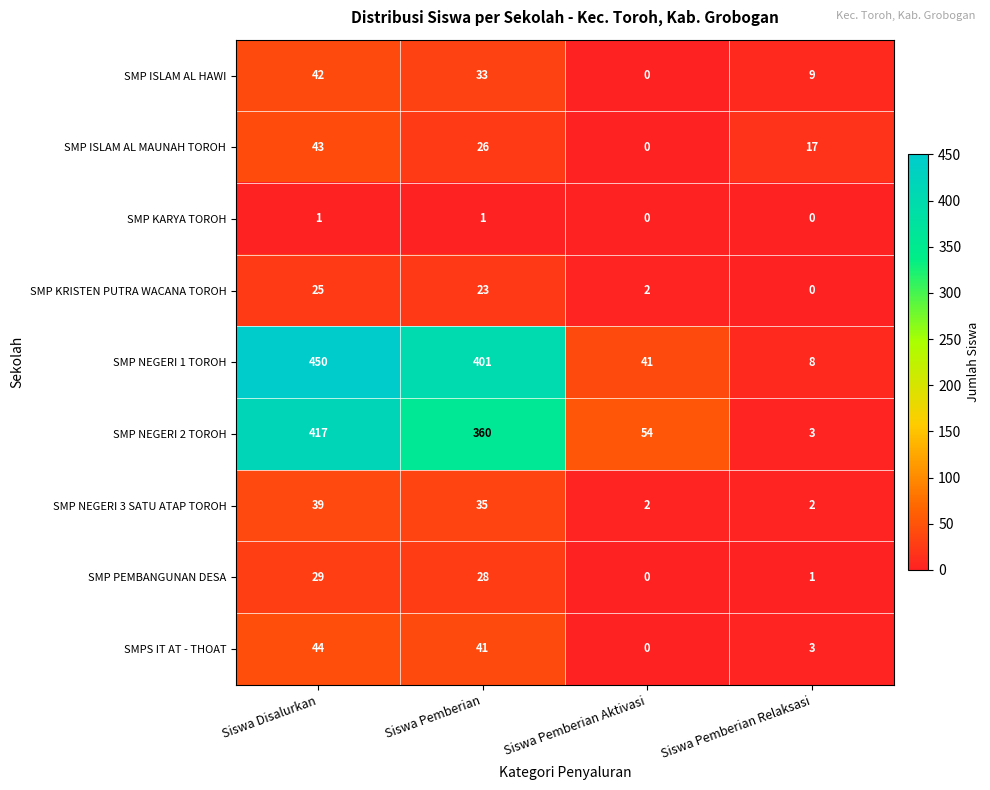

Which series has the widest spread of values?

SMP NEGERI 1 TOROH